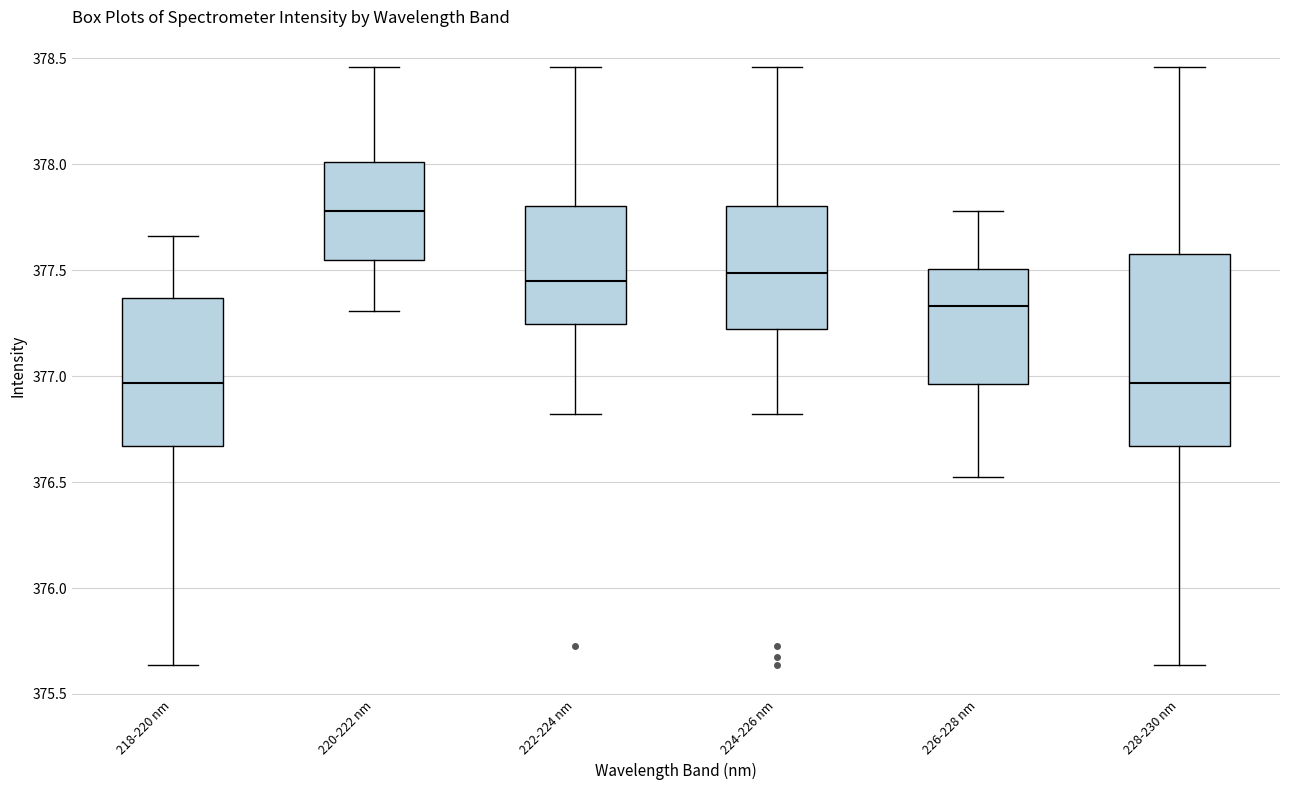

Reading left to right, read every box against the y-axis: the position of its median line, the range the box covers, and the ends of its whiskers. The values are not printed on the chart, so give them approximately, as read against the axis.

218-220 nm: median 376.95, box 376.65 to 377.35, whiskers 375.65 to 377.65
220-222 nm: median 377.80, box 377.55 to 378.00, whiskers 377.30 to 378.45
222-224 nm: median 377.45, box 377.25 to 377.80, whiskers 376.80 to 378.45
224-226 nm: median 377.50, box 377.20 to 377.80, whiskers 376.80 to 378.45
226-228 nm: median 377.35, box 376.95 to 377.50, whiskers 376.55 to 377.80
228-230 nm: median 376.95, box 376.65 to 377.60, whiskers 375.65 to 378.45